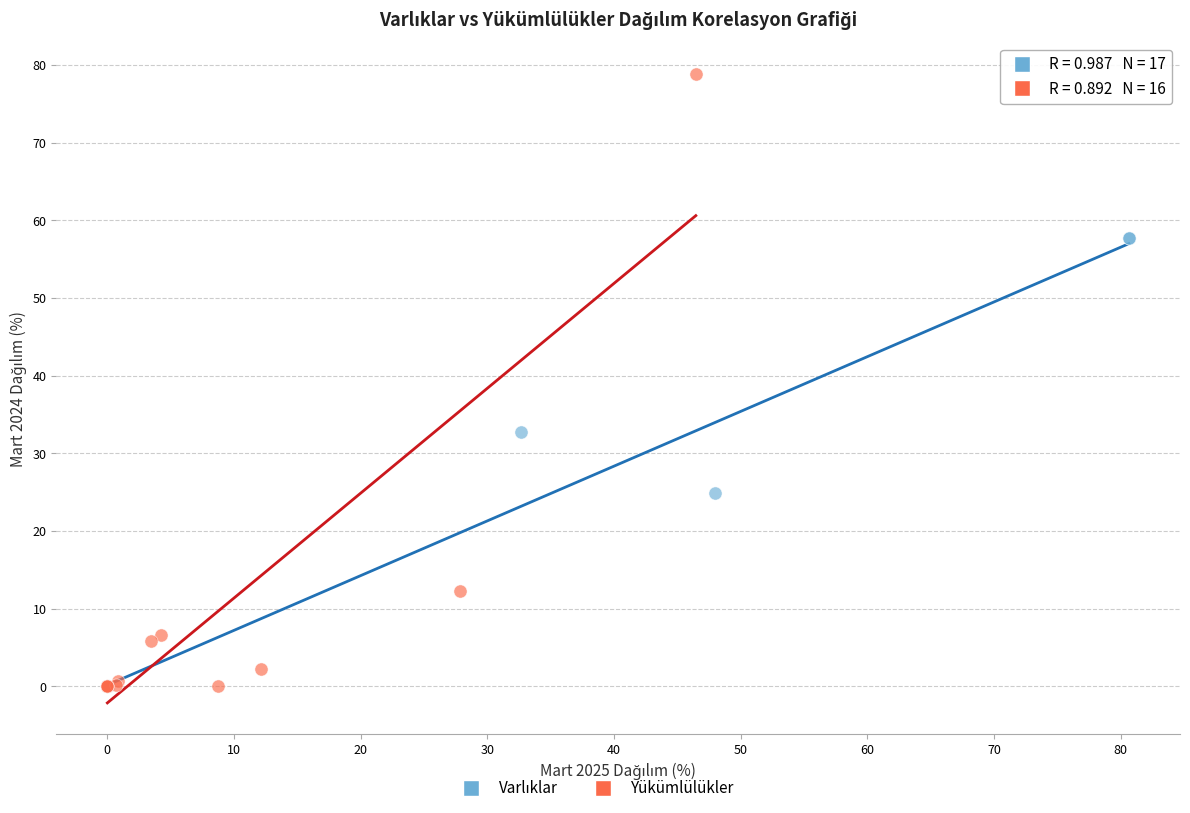

Which series has the widest spread of Y values?

Yükümlülükler